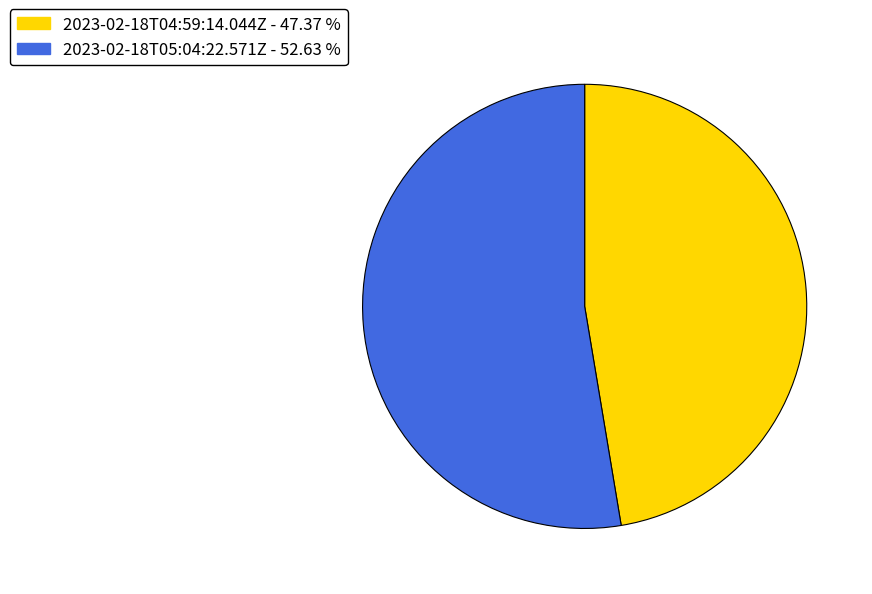

Which category has the smallest portion of the pie?

2023-02-18T04:59:14.044Z